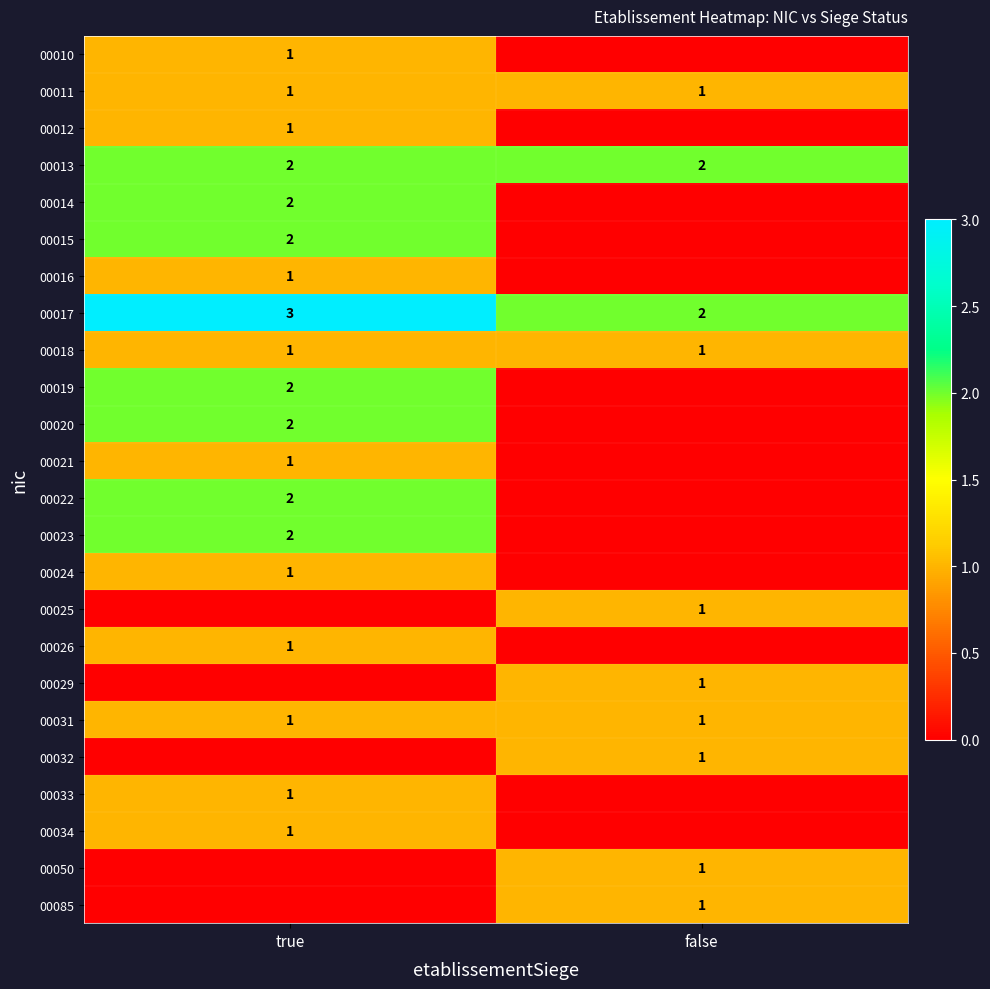

The 00018 series shows 1 at true. True or false?

True